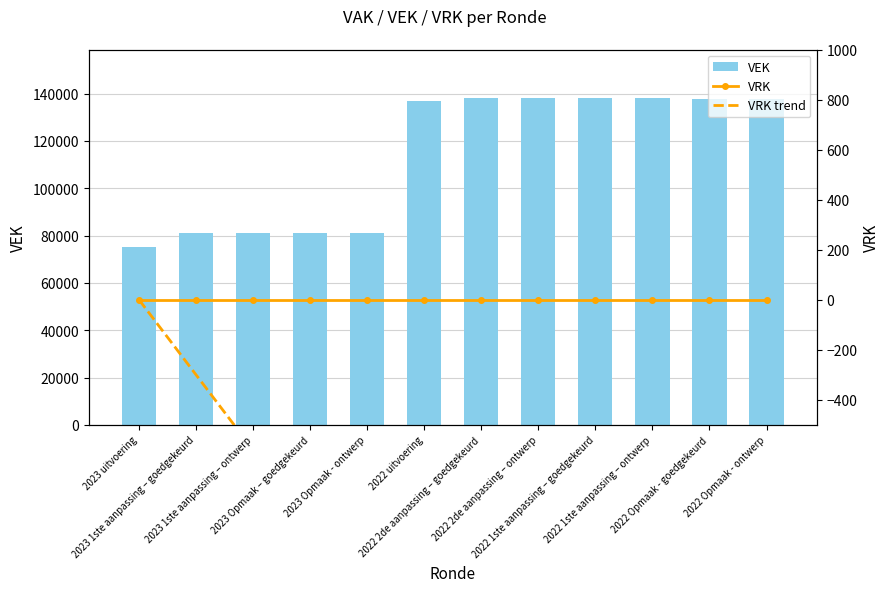

What are all the series names shown in the legend?

VEK, VRK, VRK trend